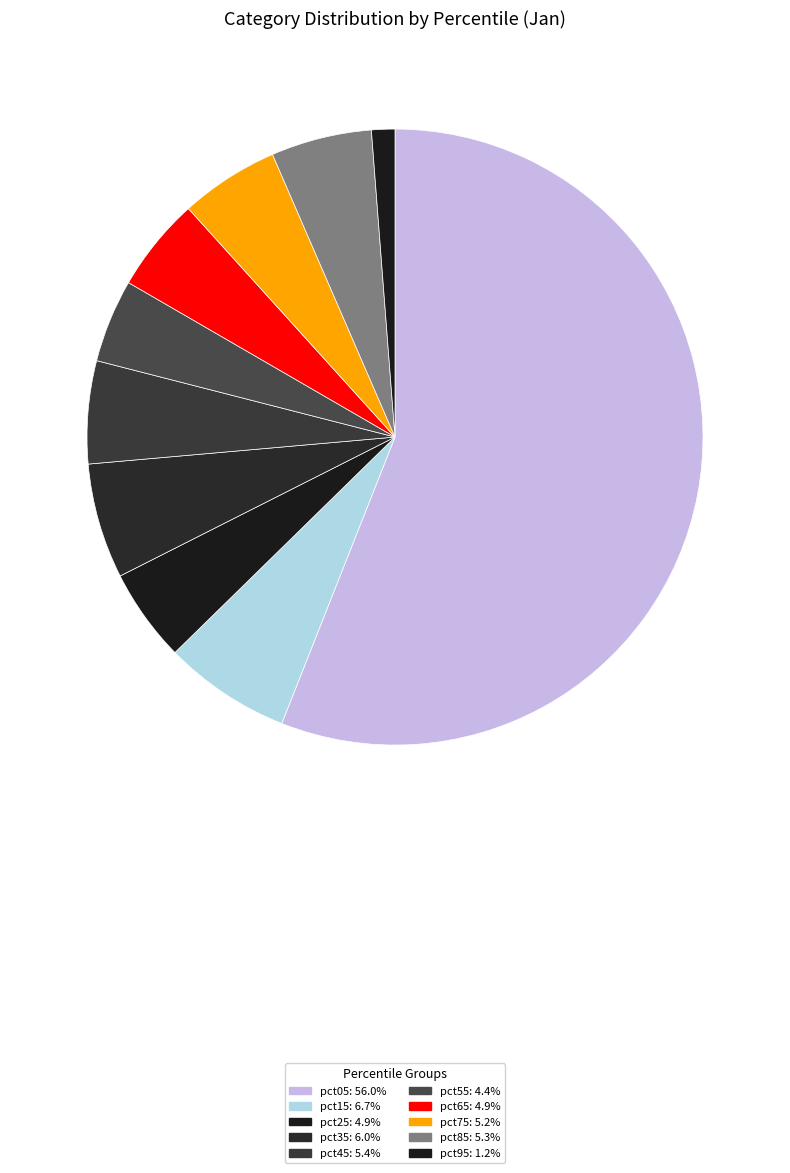

Count the number of slices in the pie.

10